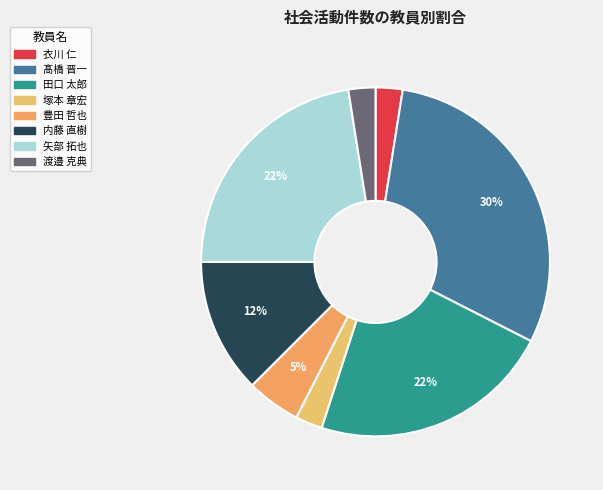

To the nearest percent, what is the average slice percentage?

12%